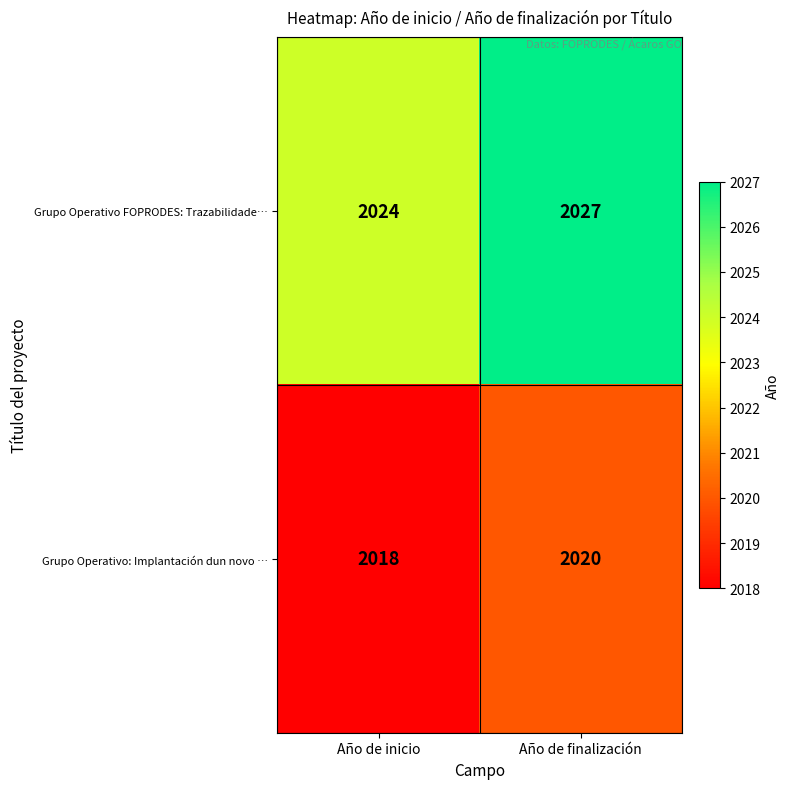

True or false: Grupo Operativo FOPRODES: Trazabilidade… has a value of 533 at Año de finalización.

False